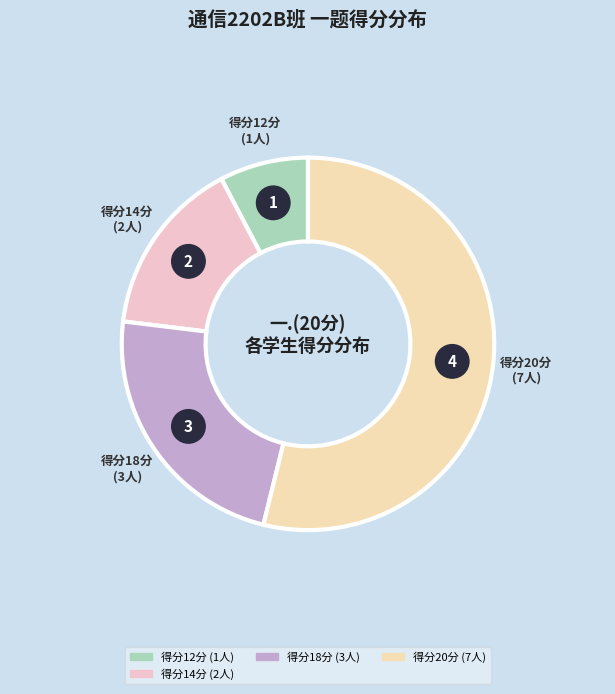

Does 宁新新 account for over 50% of the chart?

No